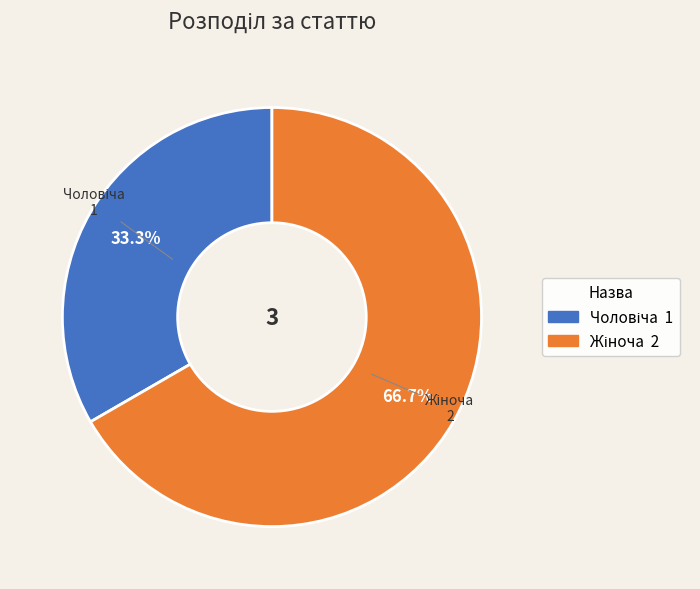

Is there a majority slice in this chart?

Yes